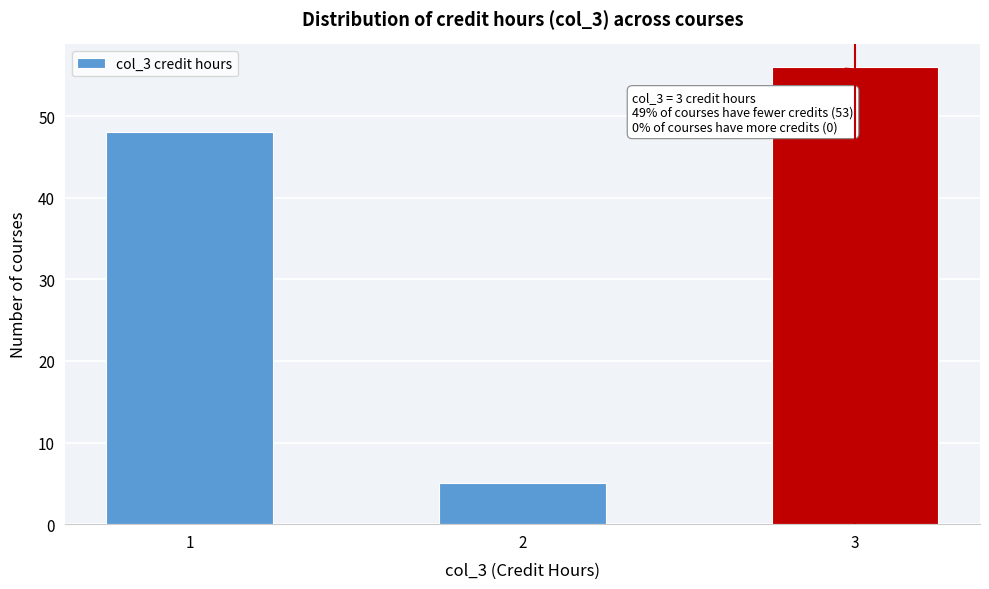

Reading right to left, extract all data points from this chart.

56	5	48